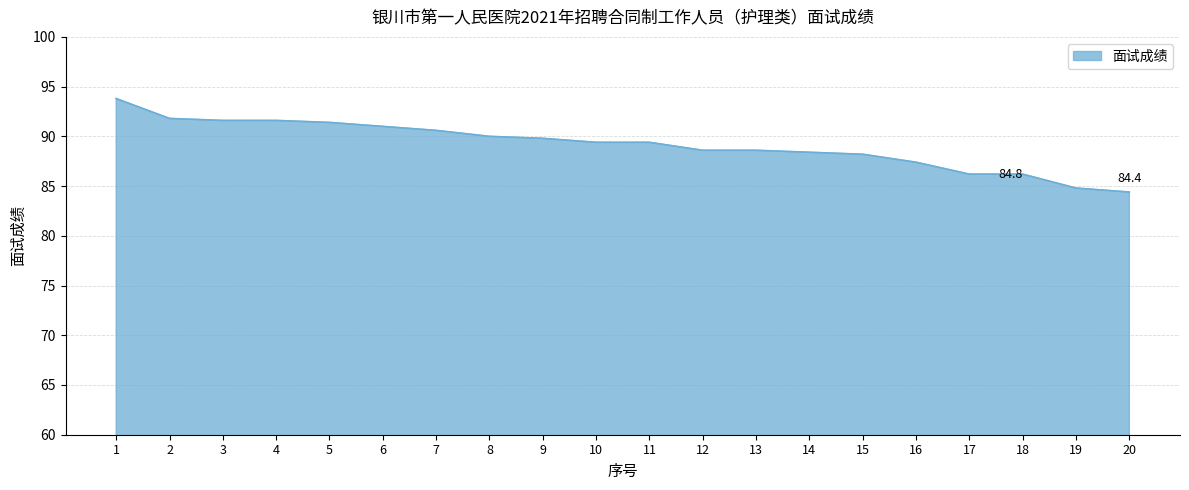

The value at 5 is 91.4. True or false?

True